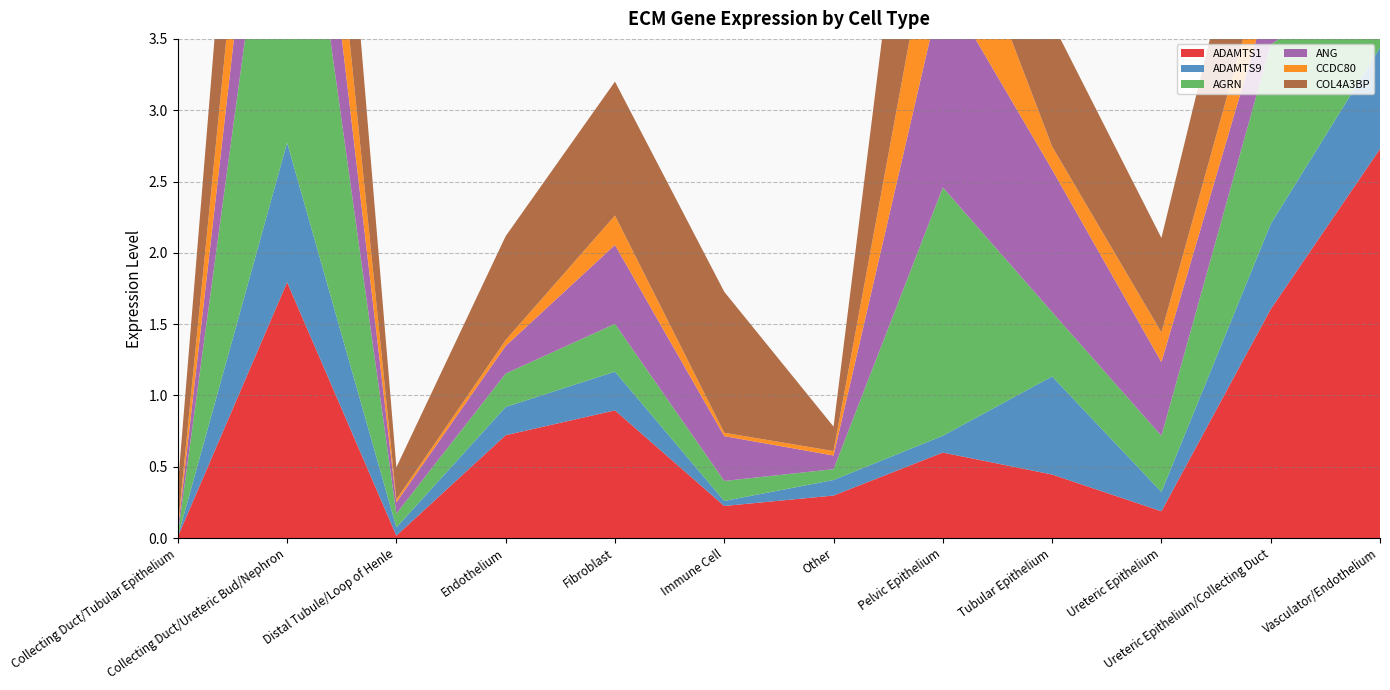

Reading left to right, extract all data points from this chart.

ADAMTS1: 0.0	1.8	0.0	0.7	0.9	0.2	0.3	0.6	0.4	0.2	1.6	2.7
ADAMTS9: 0.0	1.0	0.1	0.2	0.3	0.0	0.1	0.1	0.7	0.1	0.6	0.7
AGRN: 0.0	2.9	0.1	0.2	0.3	0.1	0.1	1.7	0.5	0.4	1.3	0.5
ANG: 0.0	1.1	0.1	0.2	0.6	0.3	0.1	1.4	1.0	0.5	0.4	0.3
CCDC80: 0.0	1.0	0.0	0.0	0.2	0.0	0.0	0.9	0.2	0.2	0.4	0.4
COL4A3BP: 0.3	1.9	0.2	0.7	0.9	1.0	0.2	2.2	0.9	0.7	1.1	1.4